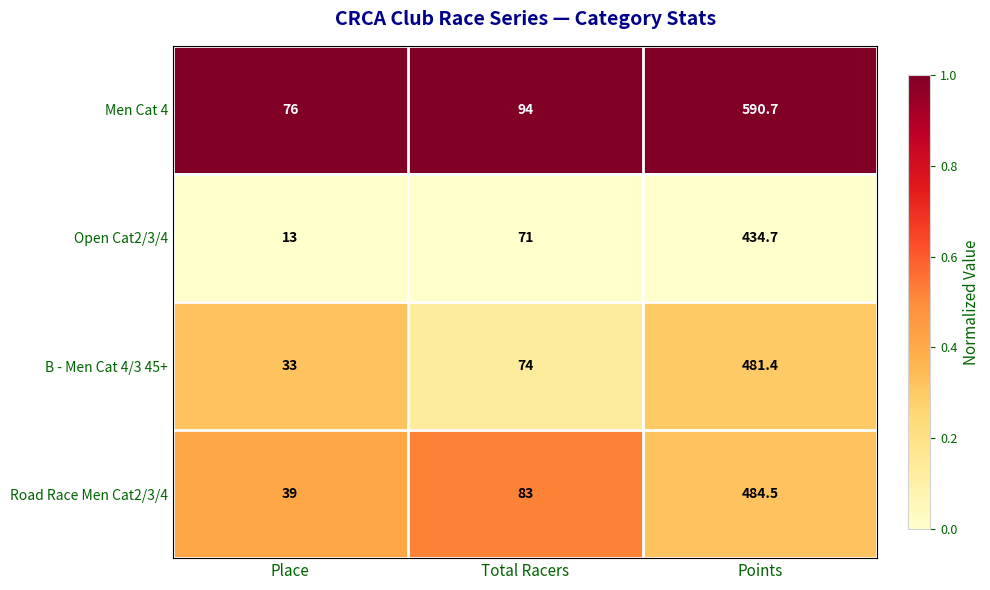

True or false: Men Cat 4 has a value of 200.8 at Points.

False